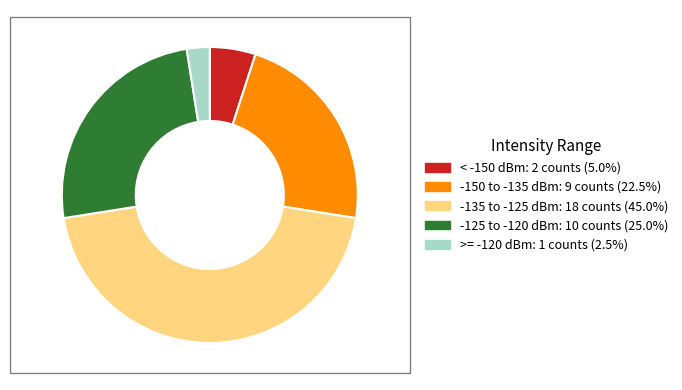

How many slices are in this pie chart?

5